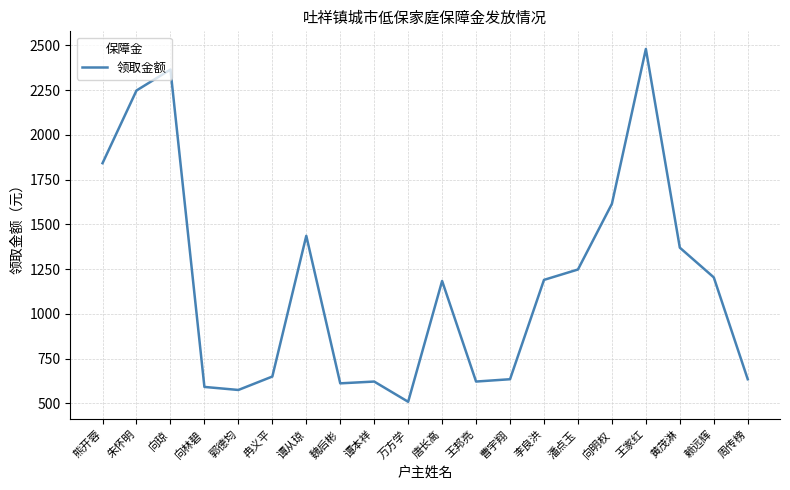

Is it true that the value at 向林碧 is 592?

True